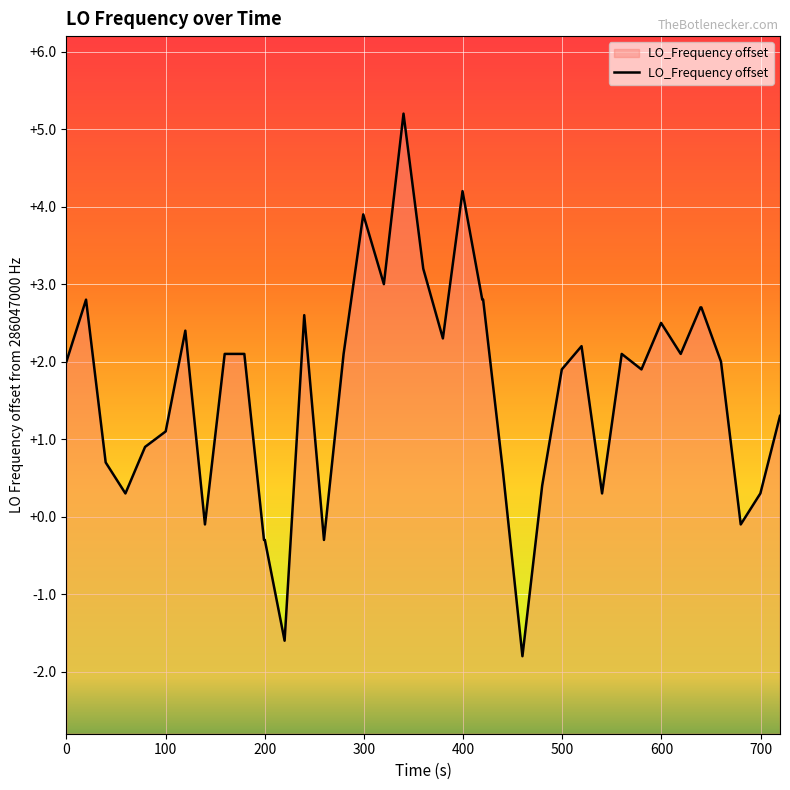

What is the greatest value displayed?

5.2